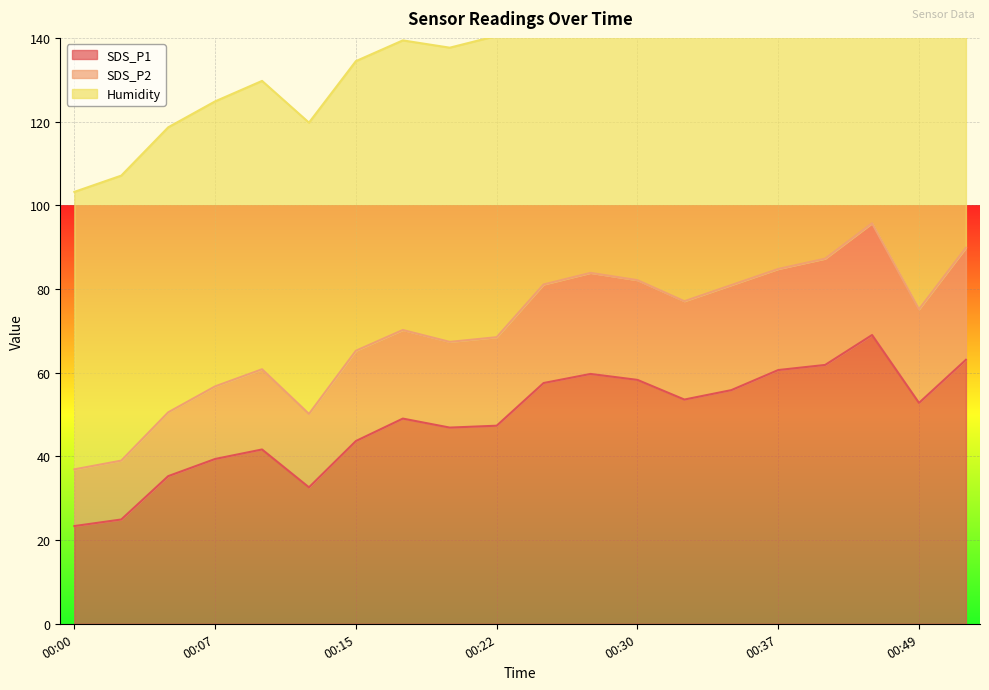

Reading right to left, extract all data points from this chart.

SDS_P1: 63.1	52.8	69.0	61.9	60.6	55.8	53.6	58.3	59.7	57.5	47.3	46.9	49.0	43.7	32.6	41.6	39.4	35.3	24.9	23.4
SDS_P2: 89.8	75.2	95.7	87.2	84.8	80.9	77.1	82.1	83.8	81.1	68.5	67.4	70.2	65.2	50.2	60.8	56.7	50.5	39.0	36.9